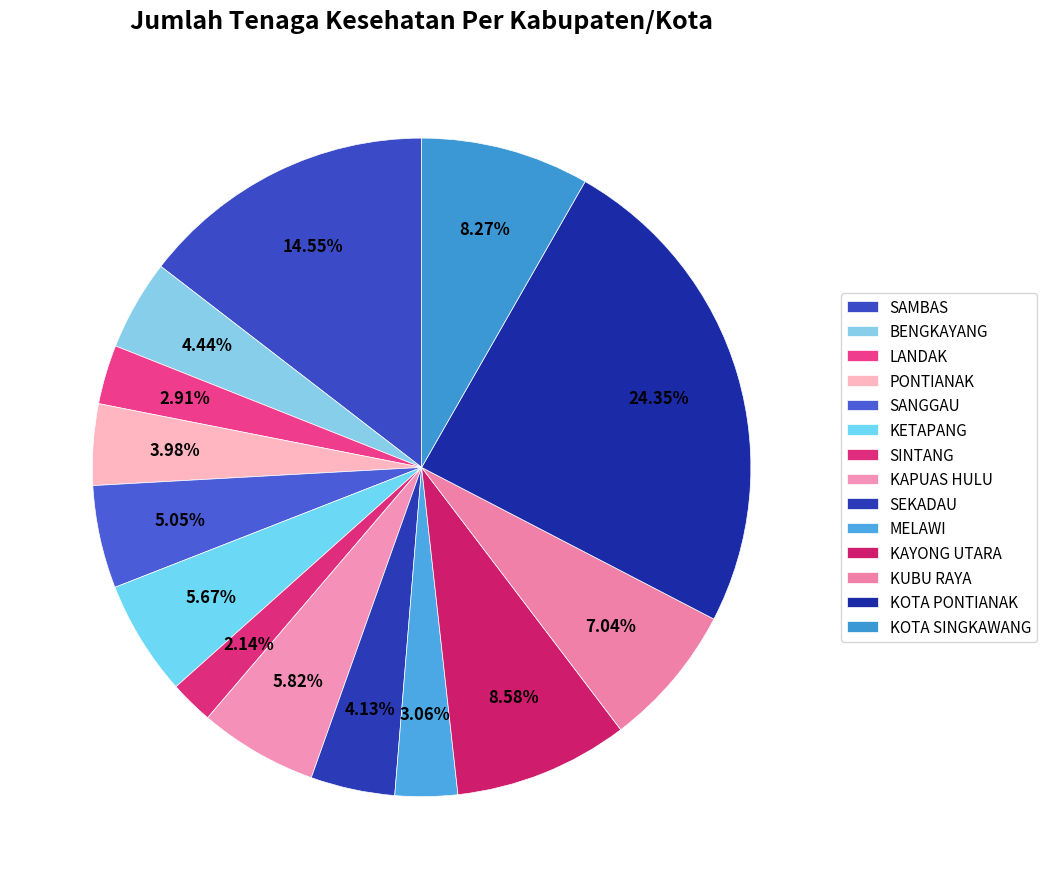

How many segments does this pie chart have?

14